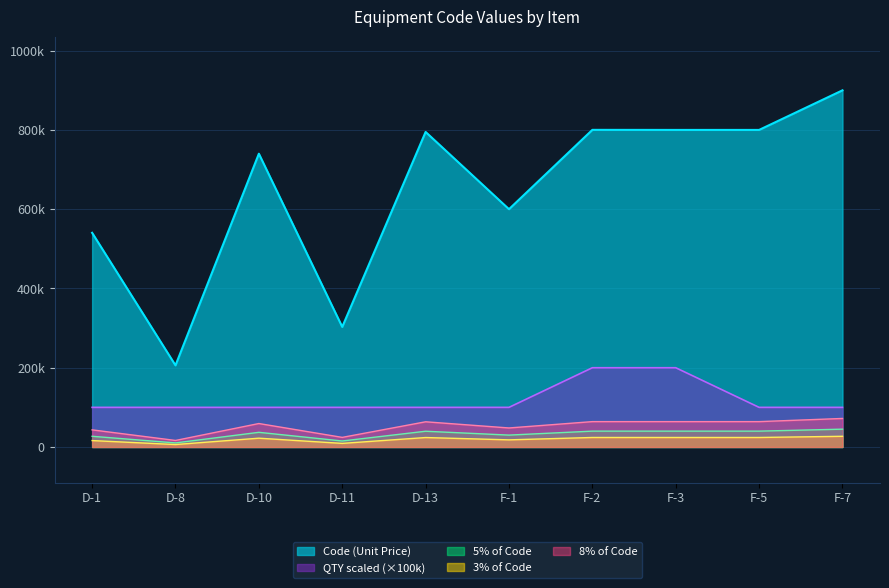

List the labels in order of QTY scaled value, largest first.

F-2, F-3, D-1, D-8, D-10, D-11, D-13, F-1, F-5, F-7